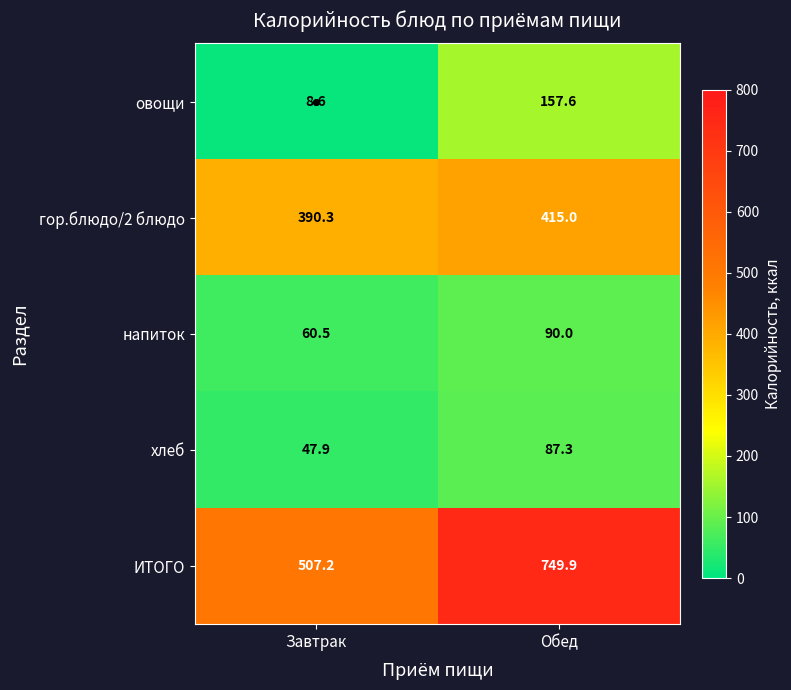

How many series are shown in this chart?

5